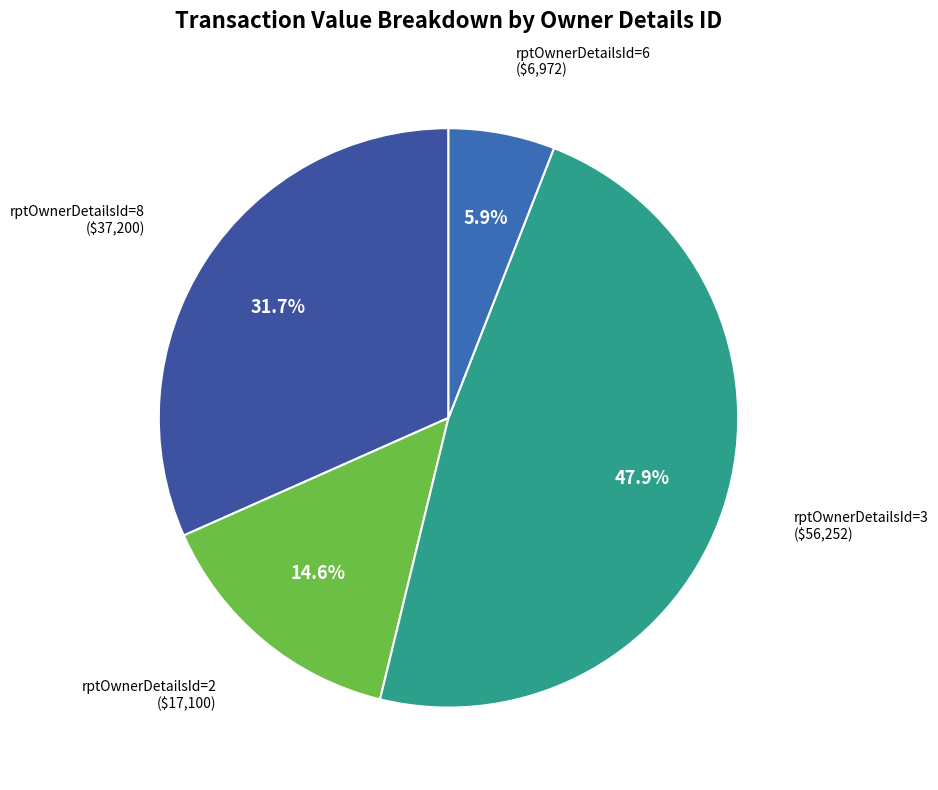

How many segments does this pie chart have?

4